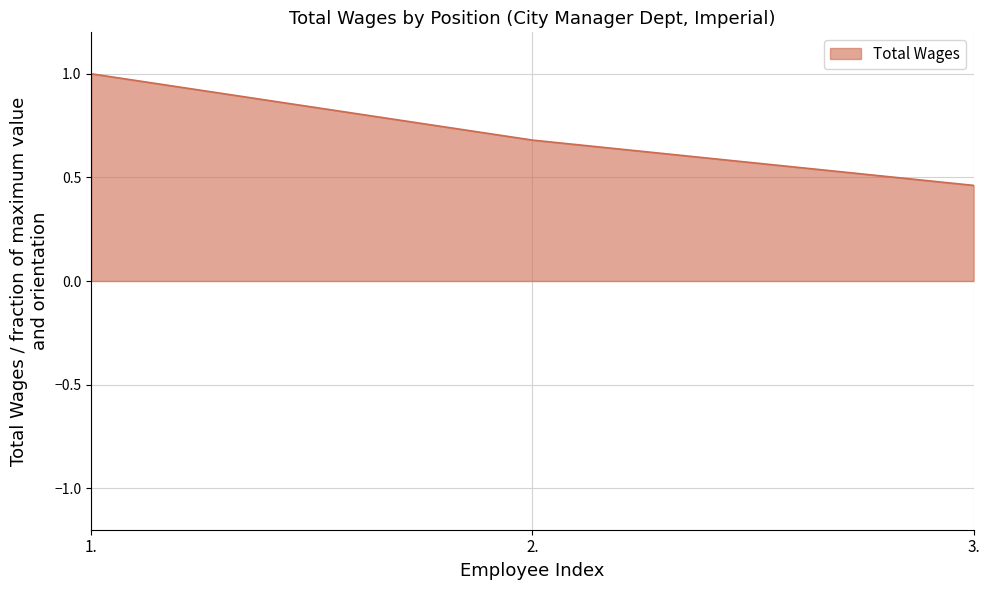

List the labels in order of value, smallest first.

3., 2., 1.